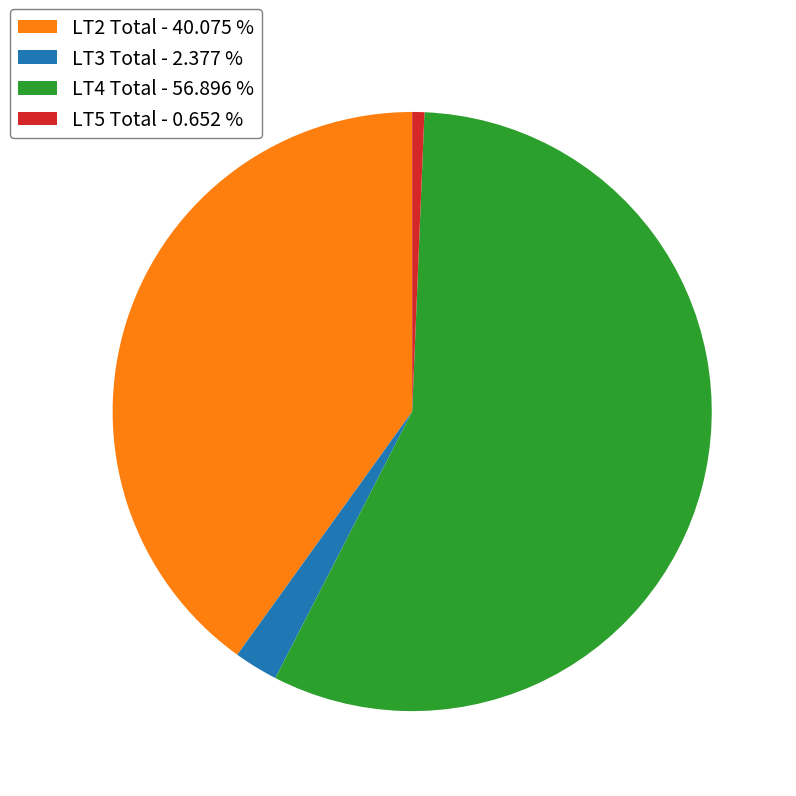

Which slice is the smallest?

LT5 Total